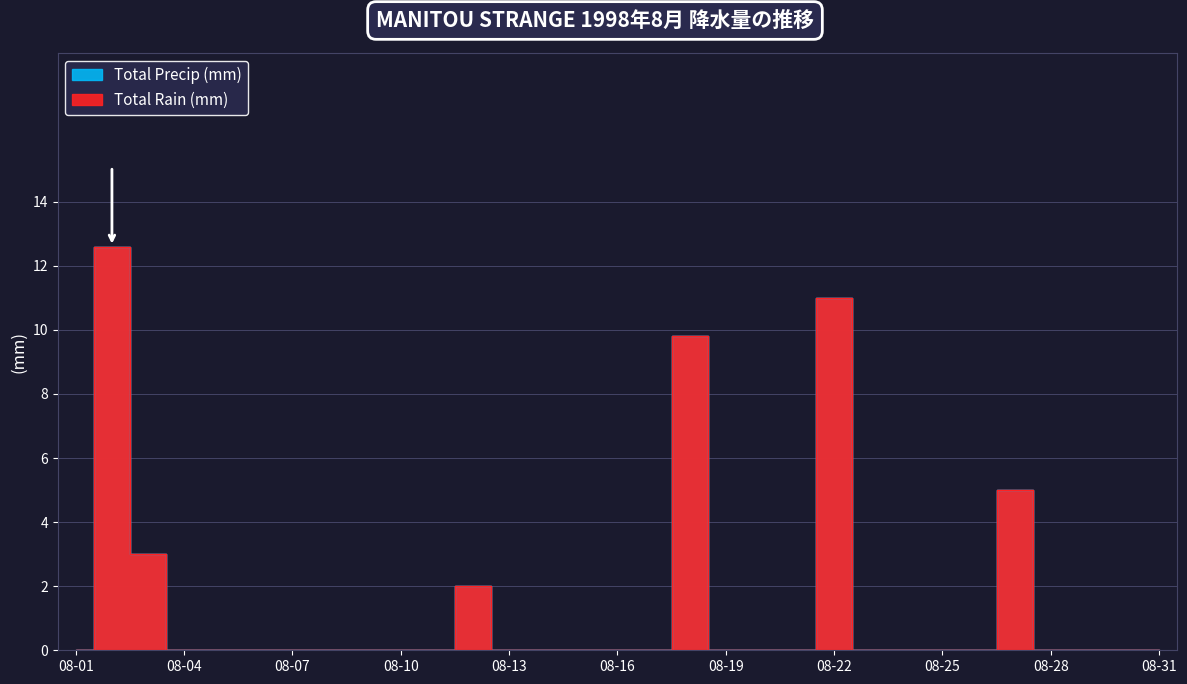

Reading left to right, what are all the values shown in this chart?

Total Rain (mm): 08-01=0.0	08-02=12.6	08-03=3.0	08-04=0.0	08-05=0.0	08-06=0.0	08-07=0.0	08-08=0.0	08-09=0.0	08-10=0.0	08-11=0.0	08-12=2.0	08-13=0.0	08-14=0.0	08-15=0.0	08-16=0.0	08-17=0.0	08-18=9.8	08-19=0.0	08-20=0.0	08-21=0.0	08-22=11.0	08-23=0.0	08-24=0.0	08-25=0.0	08-26=0.0	08-27=5.0	08-28=0.0	08-29=0.0	08-30=0.0	08-31=0.0
Total Precip (mm): 08-01=0.0	08-02=12.6	08-03=3.0	08-04=0.0	08-05=0.0	08-06=0.0	08-07=0.0	08-08=0.0	08-09=0.0	08-10=0.0	08-11=0.0	08-12=2.0	08-13=0.0	08-14=0.0	08-15=0.0	08-16=0.0	08-17=0.0	08-18=9.8	08-19=0.0	08-20=0.0	08-21=0.0	08-22=11.0	08-23=0.0	08-24=0.0	08-25=0.0	08-26=0.0	08-27=5.0	08-28=0.0	08-29=0.0	08-30=0.0	08-31=0.0